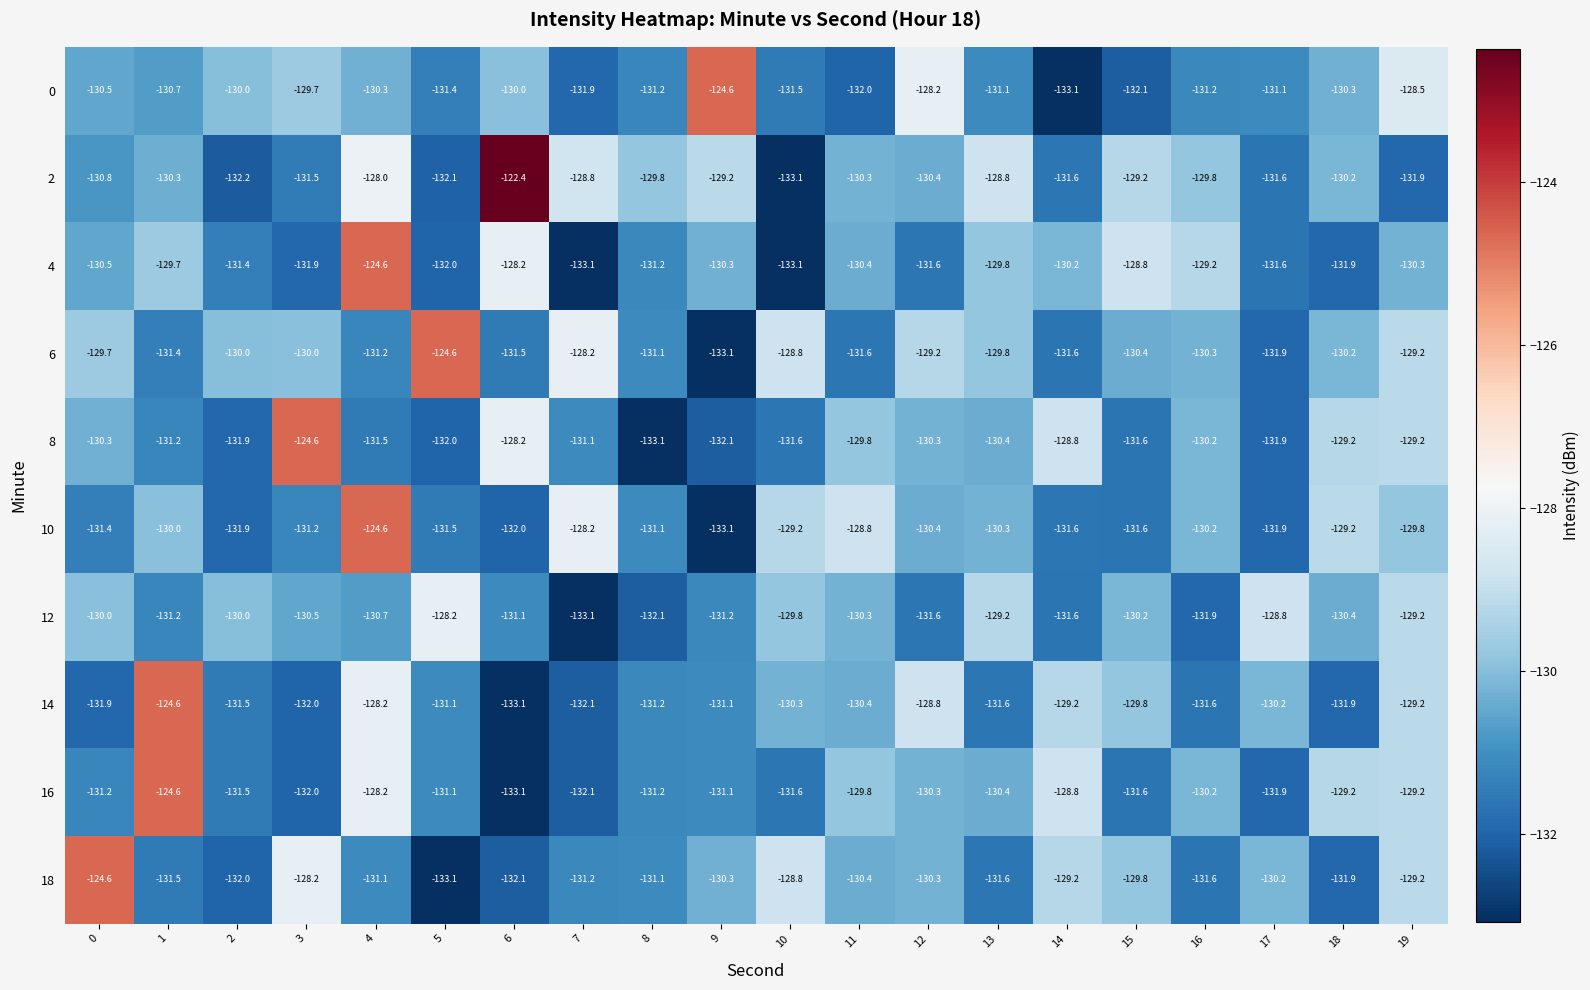

True or false: 16 has a value of -131.2 at 8.

True